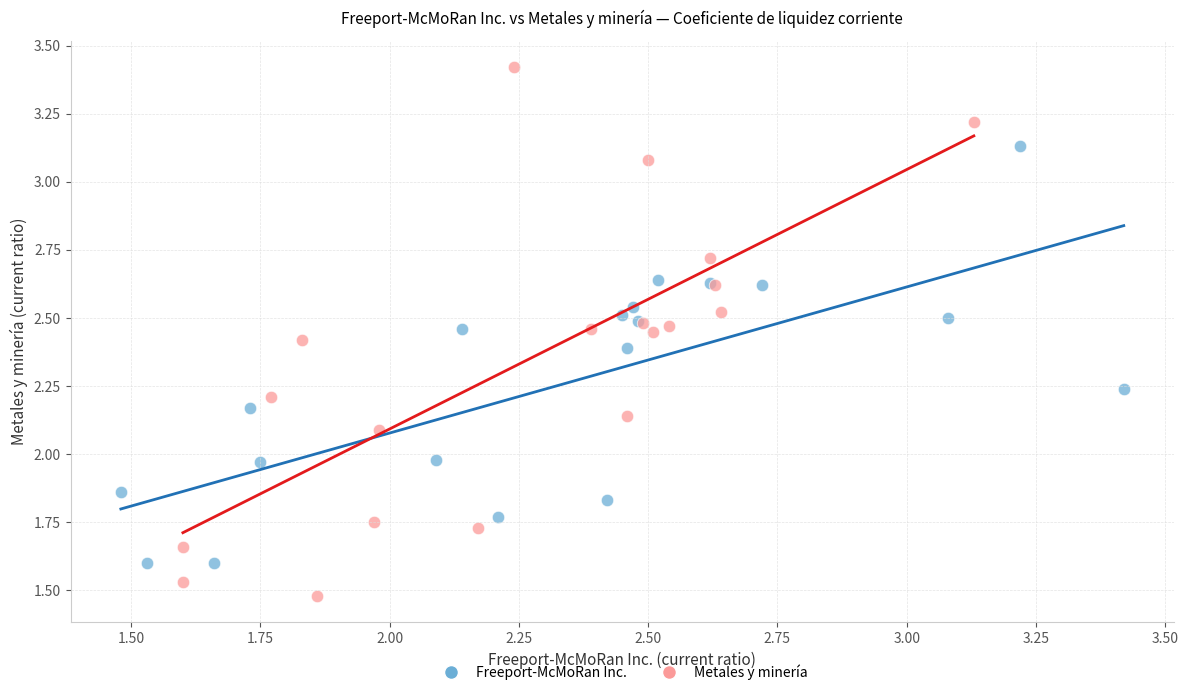

What are all the series names shown in the legend?

Freeport-McMoRan Inc., Metales y minería